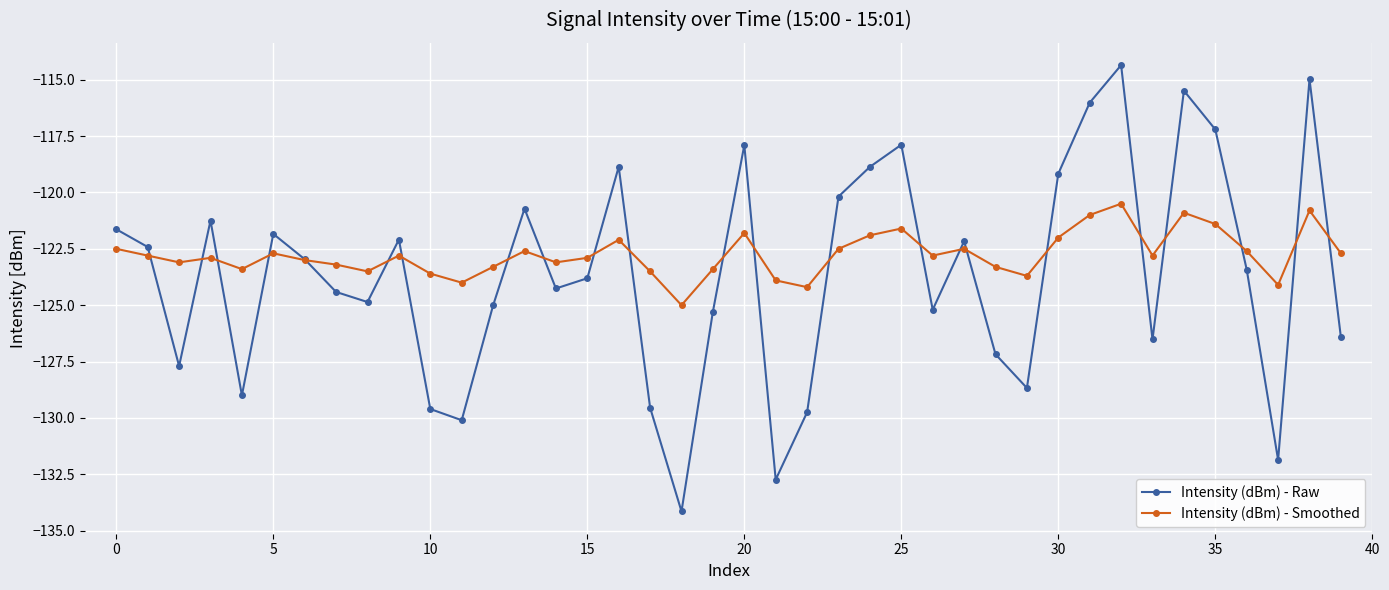

What is the average value of the Intensity (dBm) - Smoothed series?

-122.8